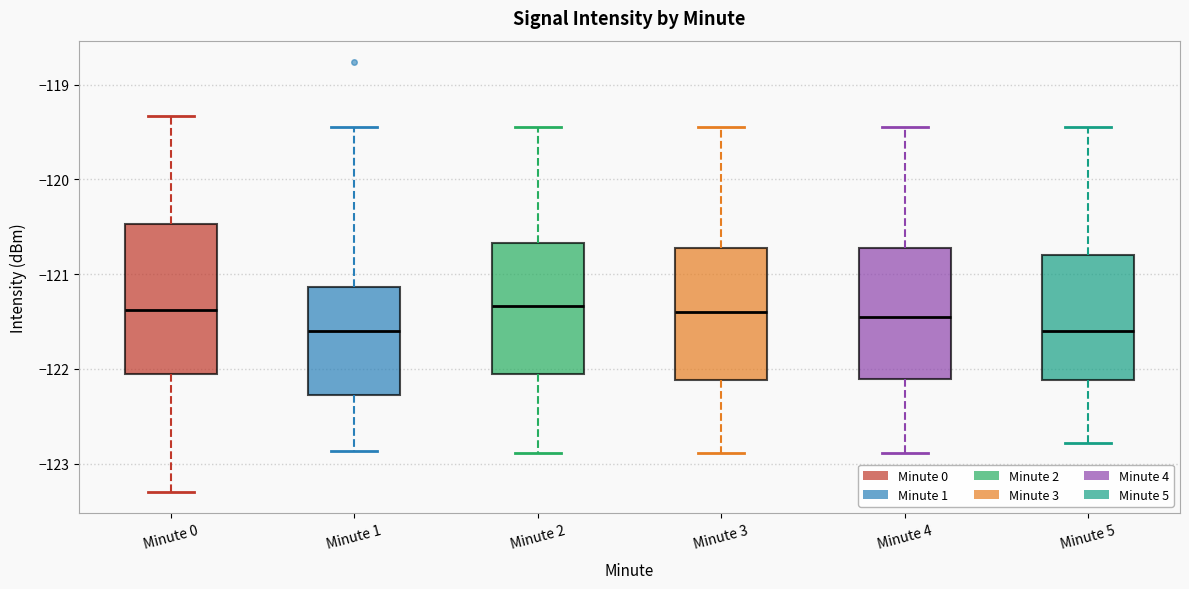

Reading left to right, transcribe this box plot: for each box, give where its median line is, the range the box spans, and where its two whiskers end, as read against the y-axis. The values are not printed on the chart, so give them approximately, as read against the axis.

Minute 0: median -121.4, box -122.1 to -120.5, whiskers -123.3 to -119.3
Minute 1: median -121.6, box -122.3 to -121.1, whiskers -122.9 to -119.4
Minute 2: median -121.3, box -122.1 to -120.7, whiskers -122.9 to -119.4
Minute 3: median -121.4, box -122.1 to -120.7, whiskers -122.9 to -119.4
Minute 4: median -121.4, box -122.1 to -120.7, whiskers -122.9 to -119.4
Minute 5: median -121.6, box -122.1 to -120.8, whiskers -122.8 to -119.4